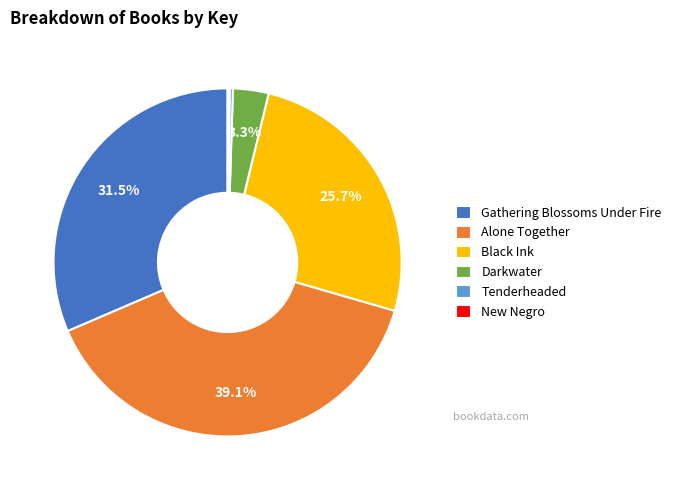

To the nearest percent, what is the combined percentage of Alone Together and Darkwater?

42%